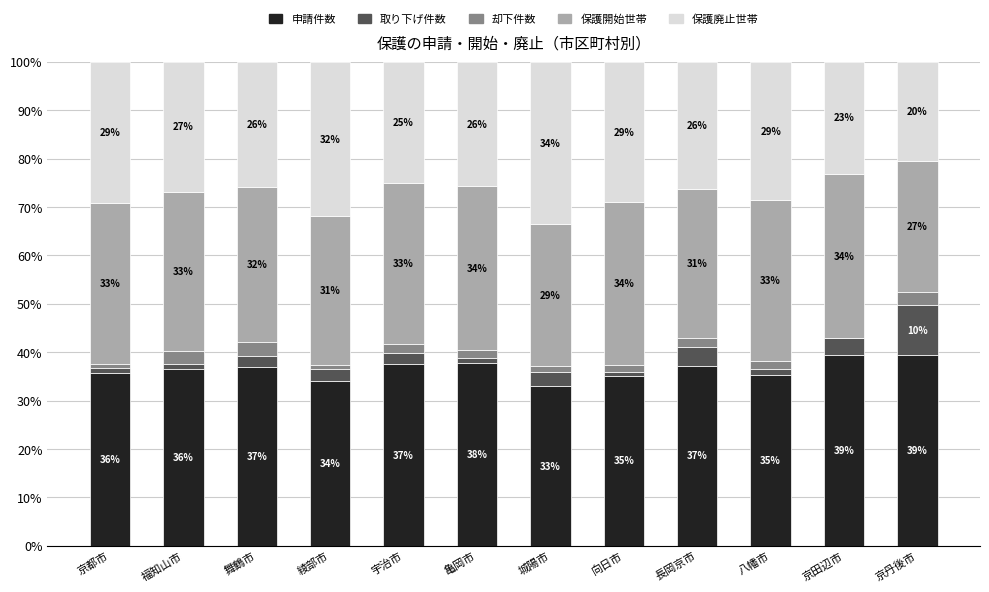

Is it true that 申請件数 equals 46.4 at 綾部市?

False